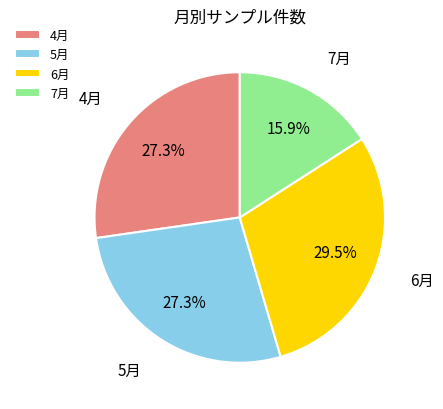

Which category has the smallest portion of the pie?

7月